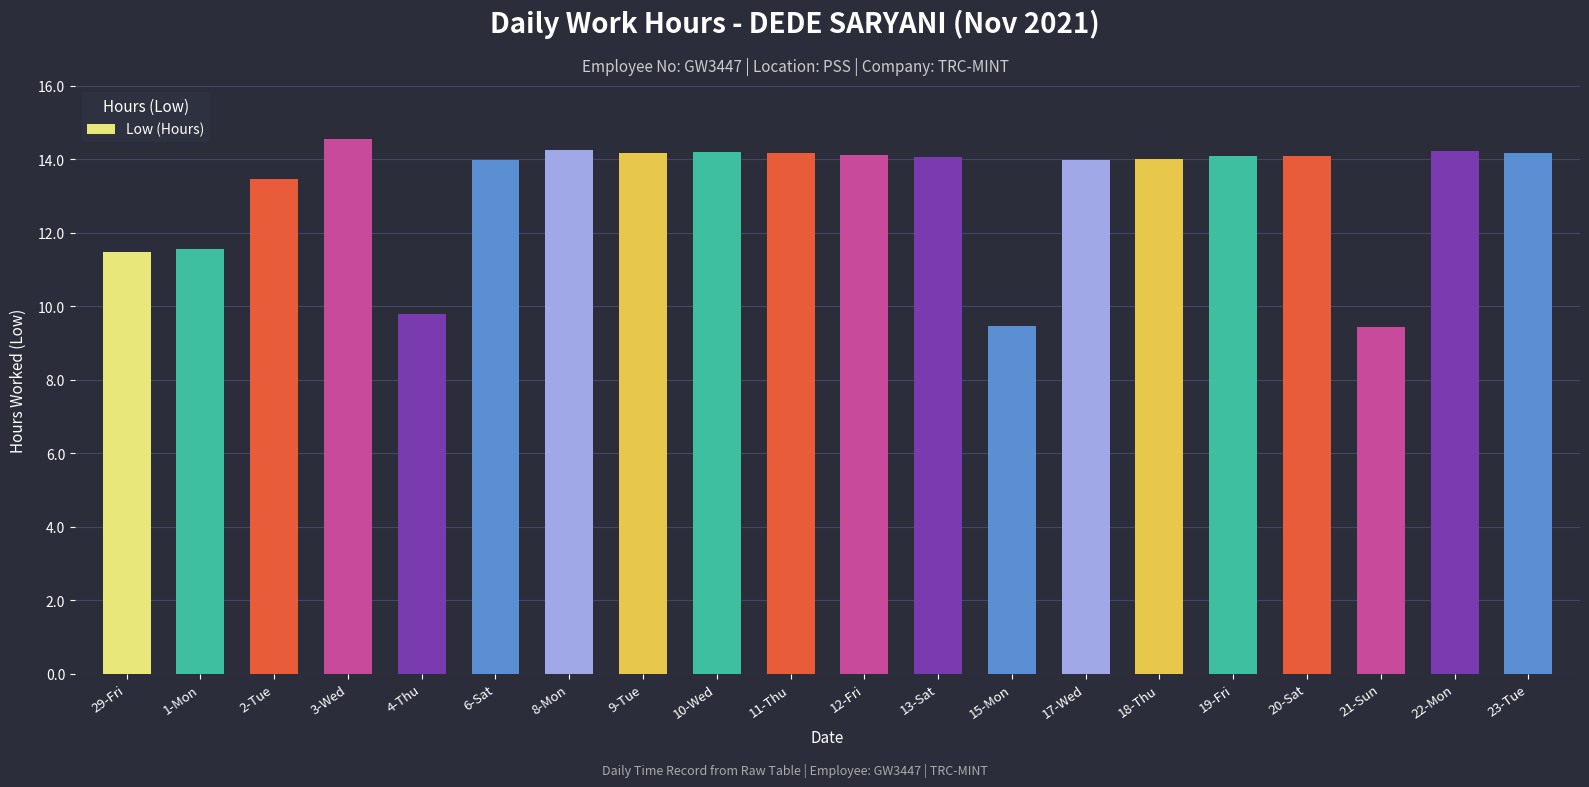

Which category has the highest value across all series?

3-Wed